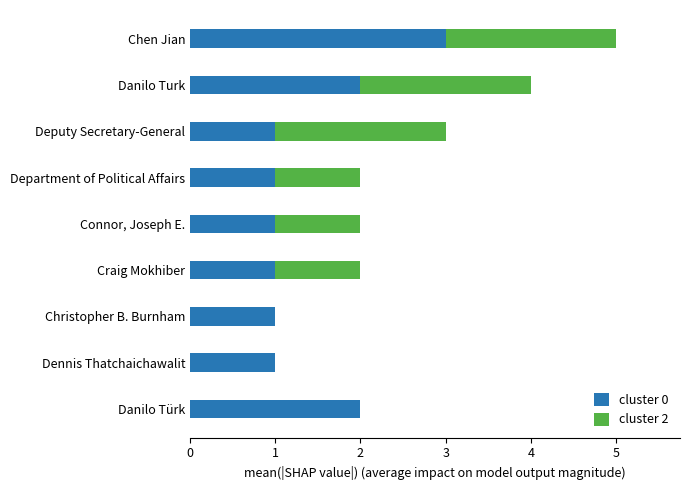

Is it true that cluster 0 equals 0 at Connor, Joseph E.?

False